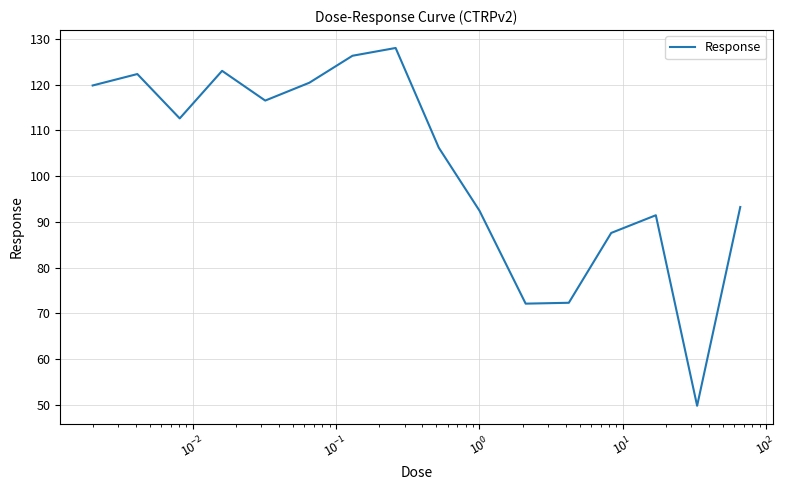

Does the chart display data point markers on the line(s)?

No